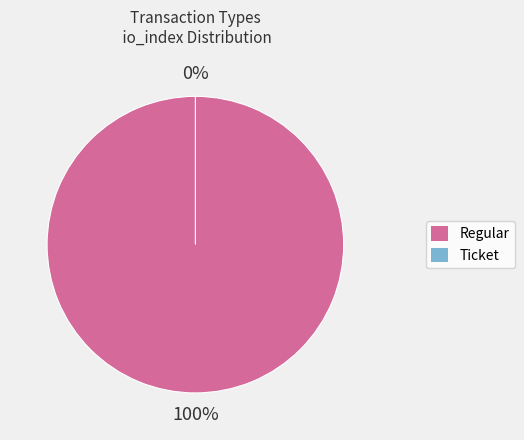

Is there any slice that represents more than half of the pie?

Yes